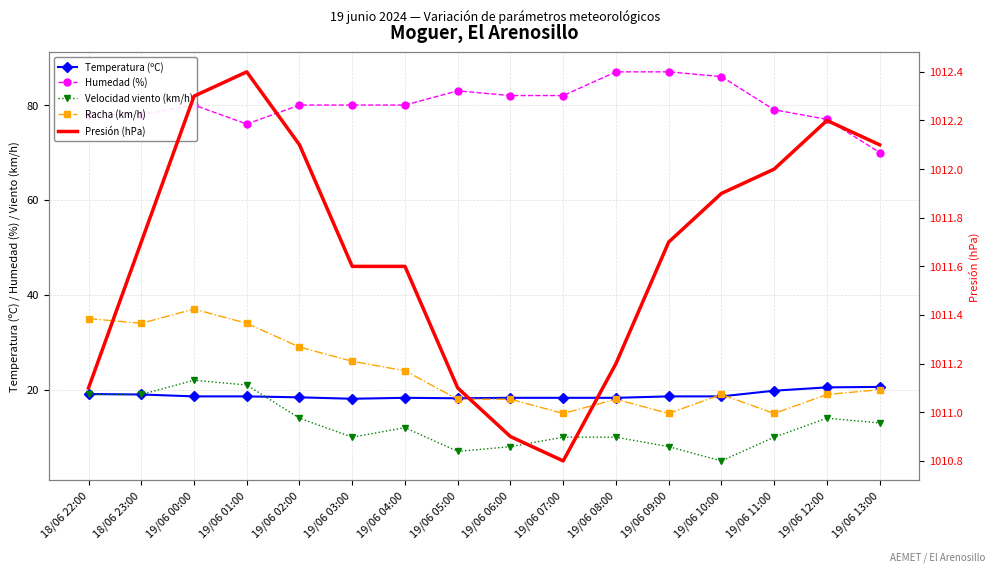

What is the average value of the Racha (km/h) series?

23.5